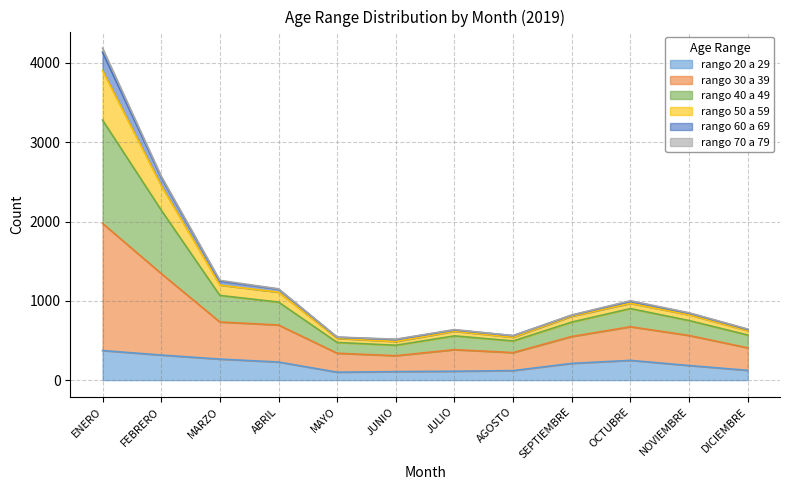

At which category is the sum across all series the highest?

ENERO